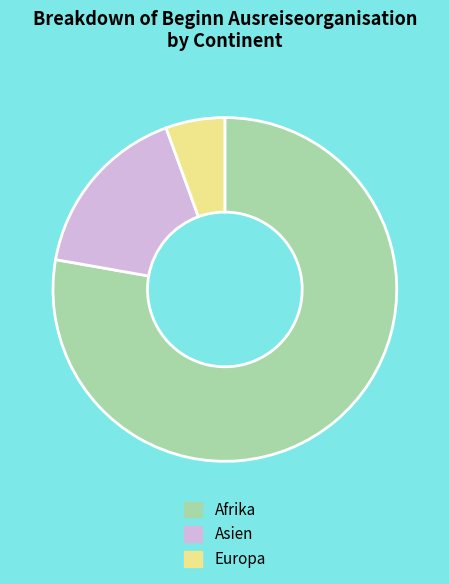

What is the ratio of the value at Europa to the value at Asien?

0.3